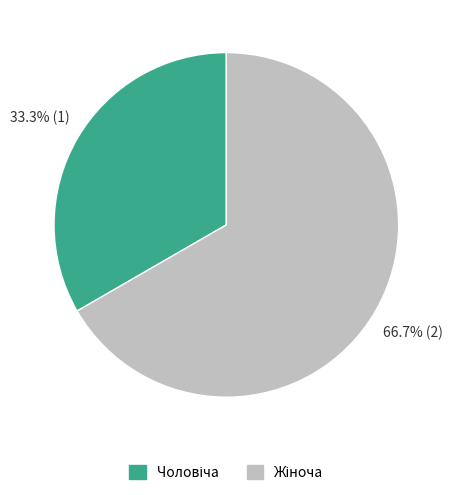

To the nearest percent, what is the average slice percentage?

50%